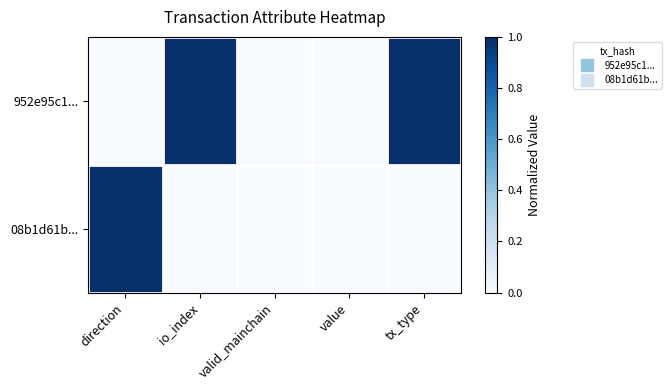

List the series in order of their peak value, highest first.

952e95c1..., 08b1d61b...